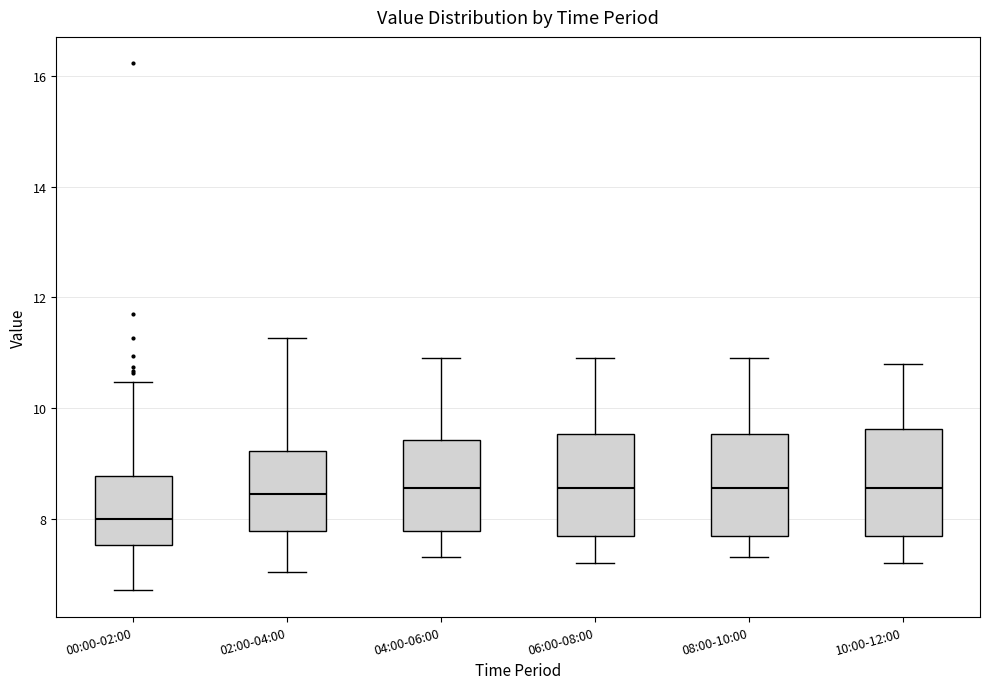

Reading left to right, read every box against the y-axis: the position of its median line, the range the box covers, and the ends of its whiskers. The values are not printed on the chart, so give them approximately, as read against the axis.

00:00-02:00: median 8.0, box 7.6 to 8.8, whiskers 6.8 to 10.4
02:00-04:00: median 8.4, box 7.8 to 9.2, whiskers 7.0 to 11.2
04:00-06:00: median 8.6, box 7.8 to 9.4, whiskers 7.4 to 11.0
06:00-08:00: median 8.6, box 7.6 to 9.6, whiskers 7.2 to 11.0
08:00-10:00: median 8.6, box 7.6 to 9.6, whiskers 7.4 to 11.0
10:00-12:00: median 8.6, box 7.6 to 9.6, whiskers 7.2 to 10.8